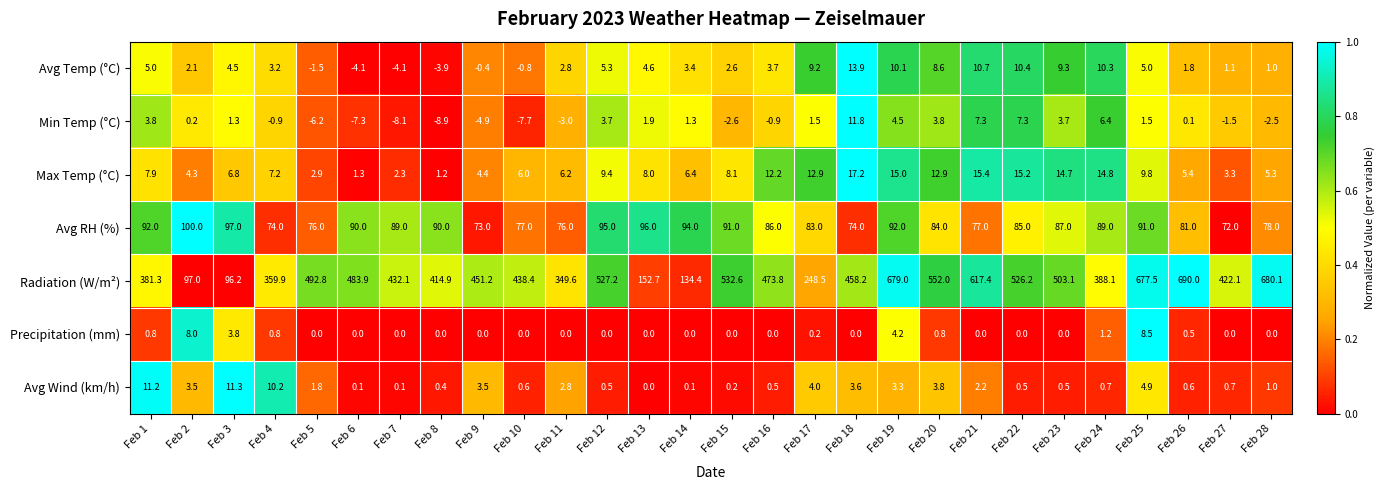

Which series has the largest range (max minus min)?

Radiation (W/m²)